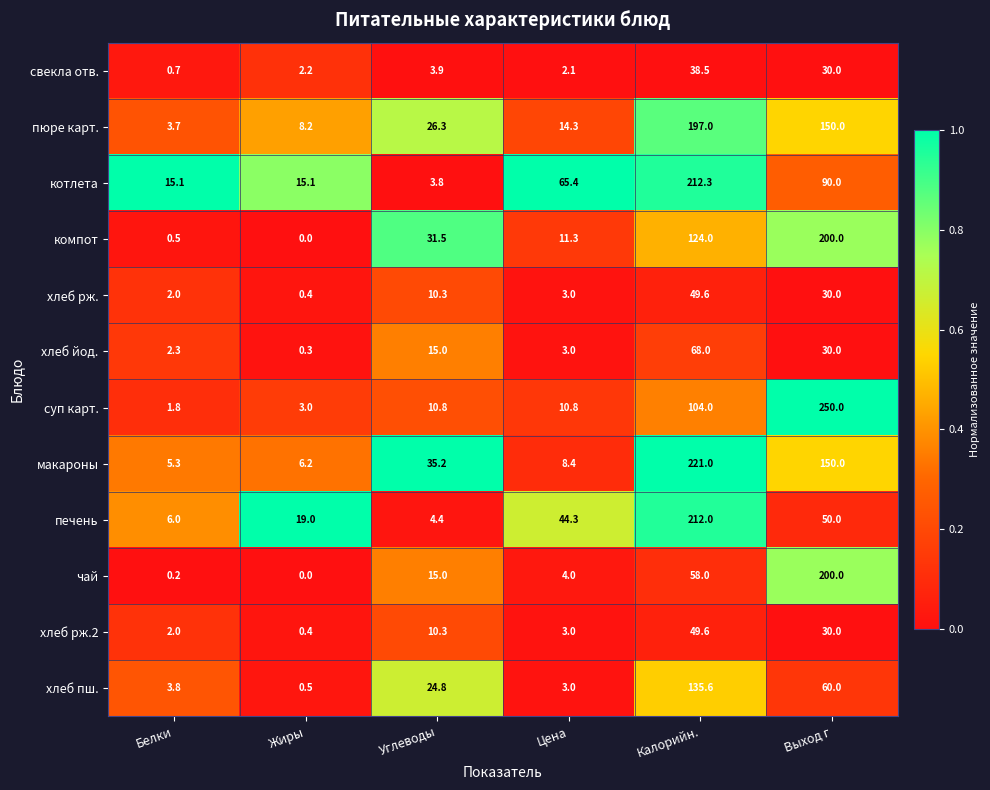

What is the maximum value for свекла отв.?

38.5